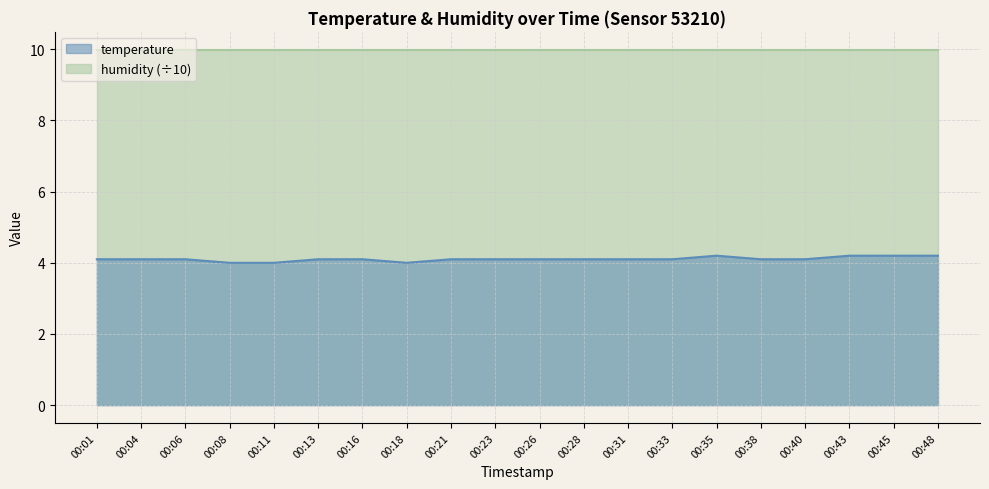

Rank the categories by value from highest to lowest.

00:35, 00:43, 00:45, 00:48, 00:01, 00:04, 00:06, 00:13, 00:16, 00:21, 00:23, 00:26, 00:28, 00:31, 00:33, 00:38, 00:40, 00:08, 00:11, 00:18